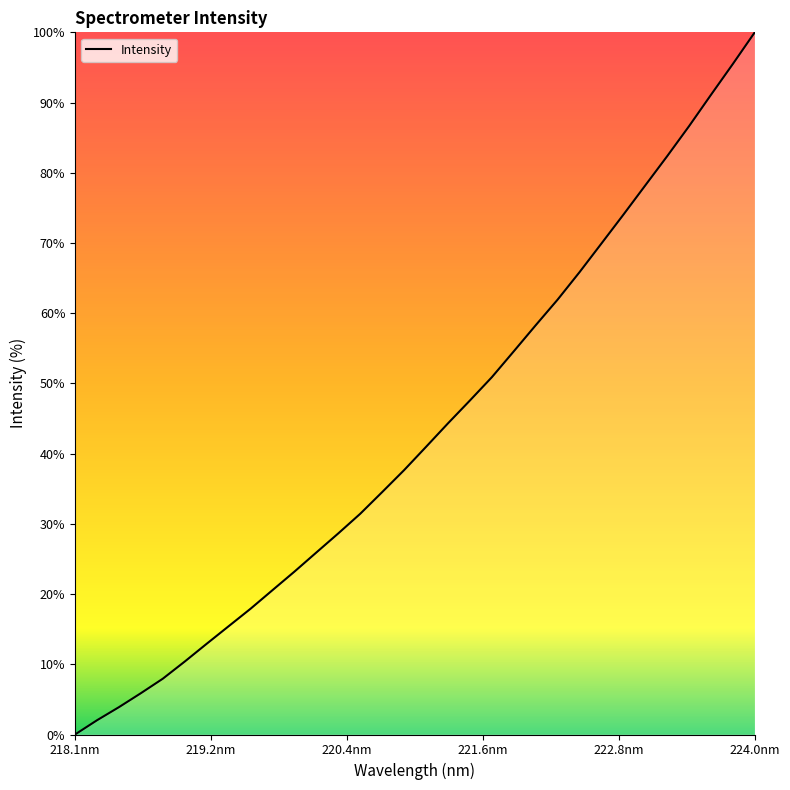

What is the maximum value shown in the chart?

100.0